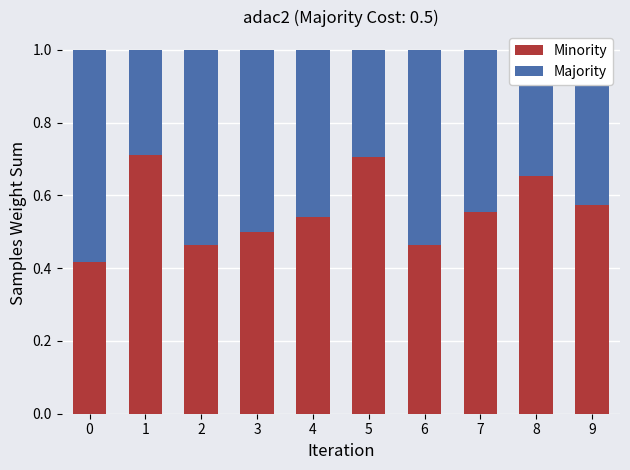

What is the total value across all series at 1?

1.0